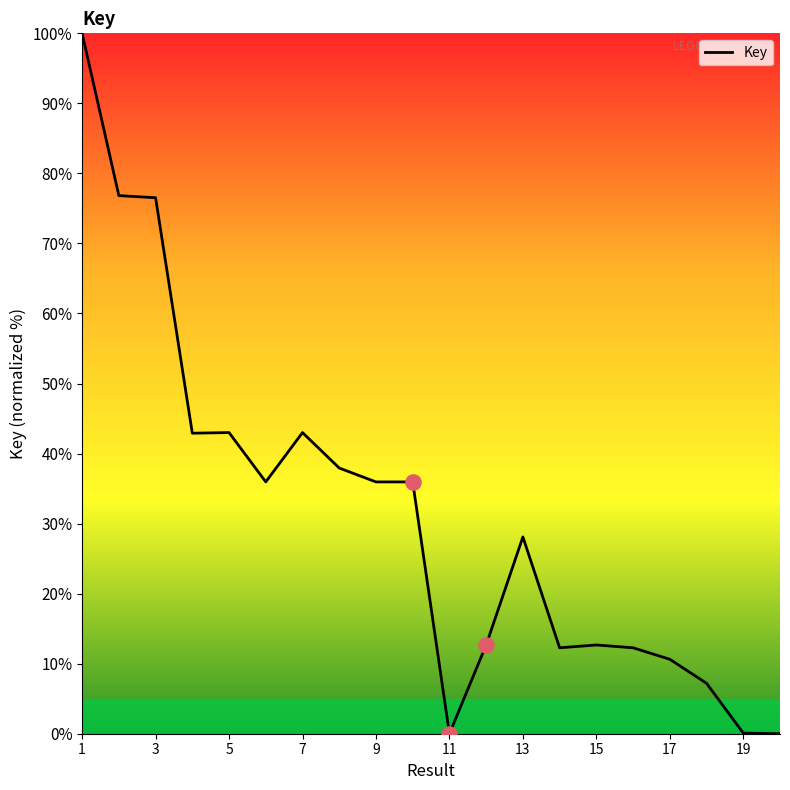

What is the greatest value displayed?

100.0